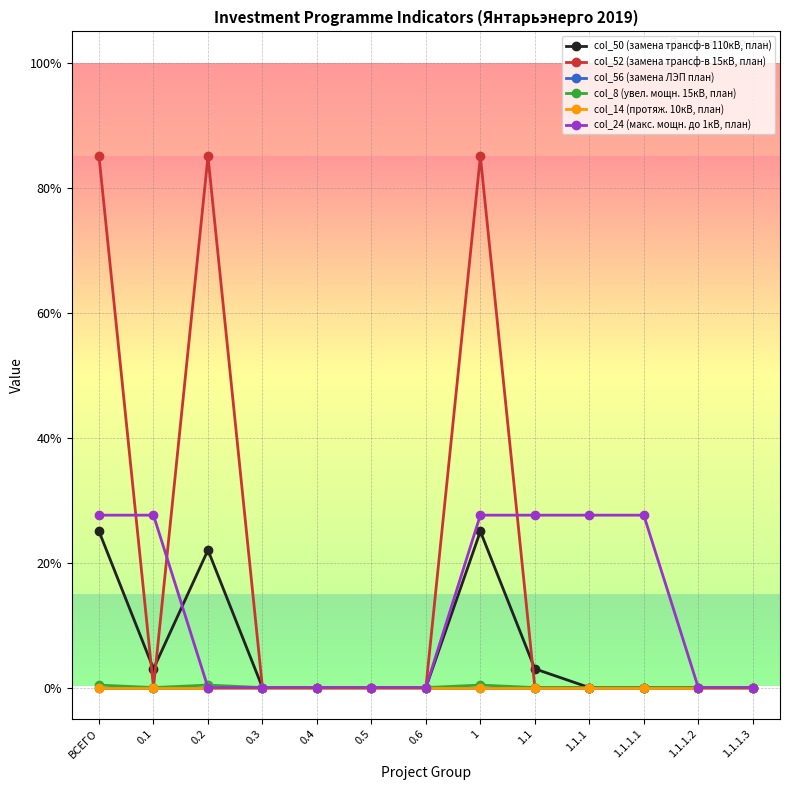

At which category does the chart reach its peak across all series?

ВСЕГО